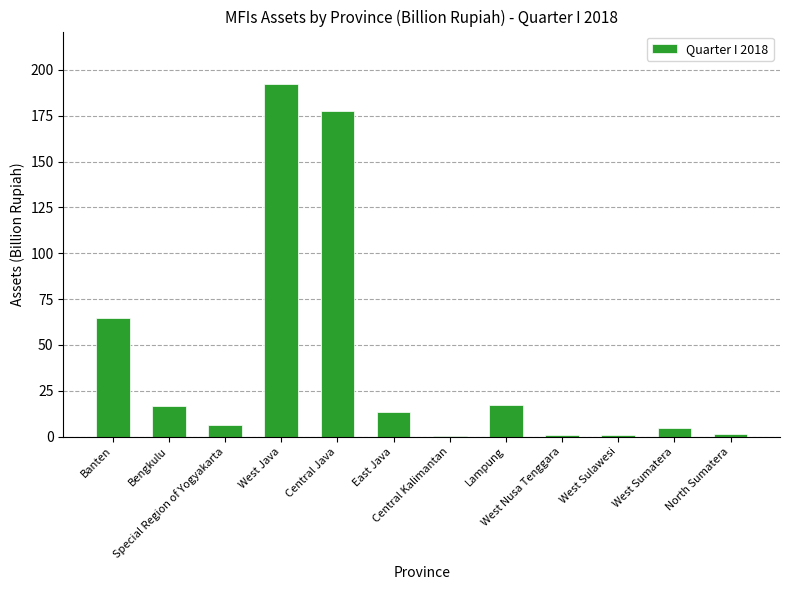

What is the greatest value displayed?

192.1